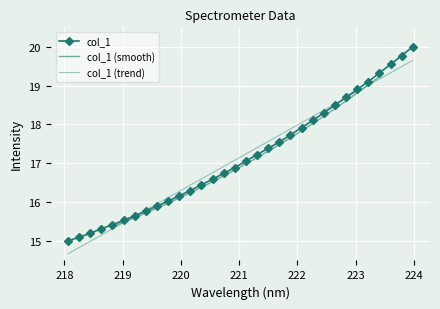

What is the difference between the maximum and second lowest values?

4.9